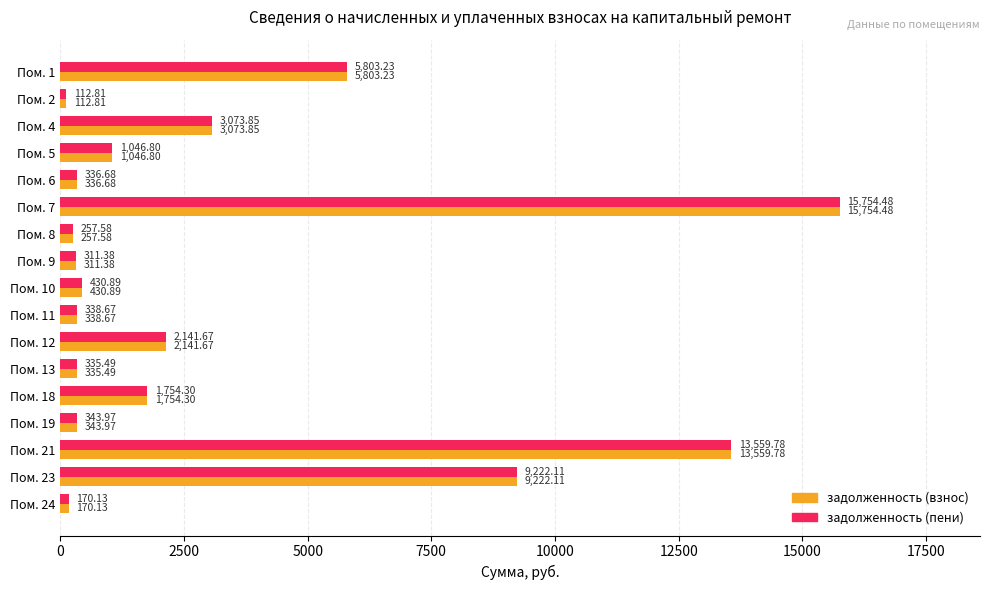

What is the sum of the задолженность (взнос) values at Пом. 4 and Пом. 6?

3410.5